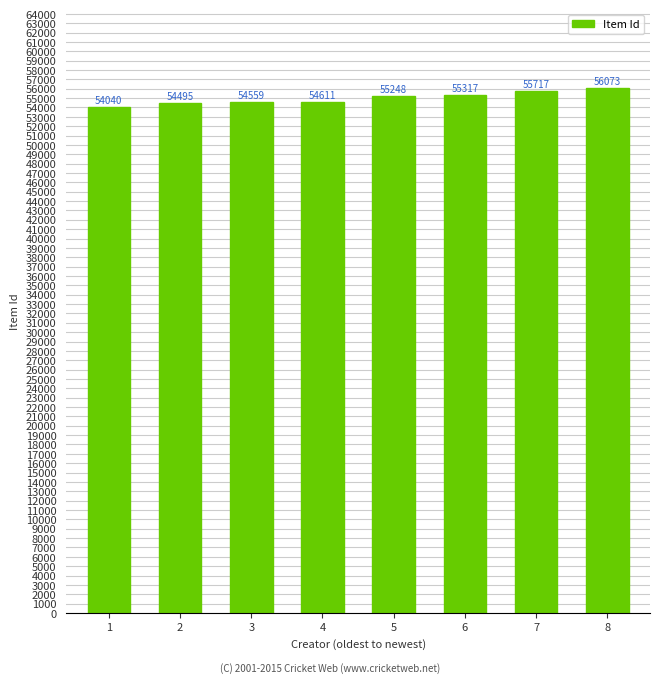

What is the sum of the values at 8 and 3?

110632